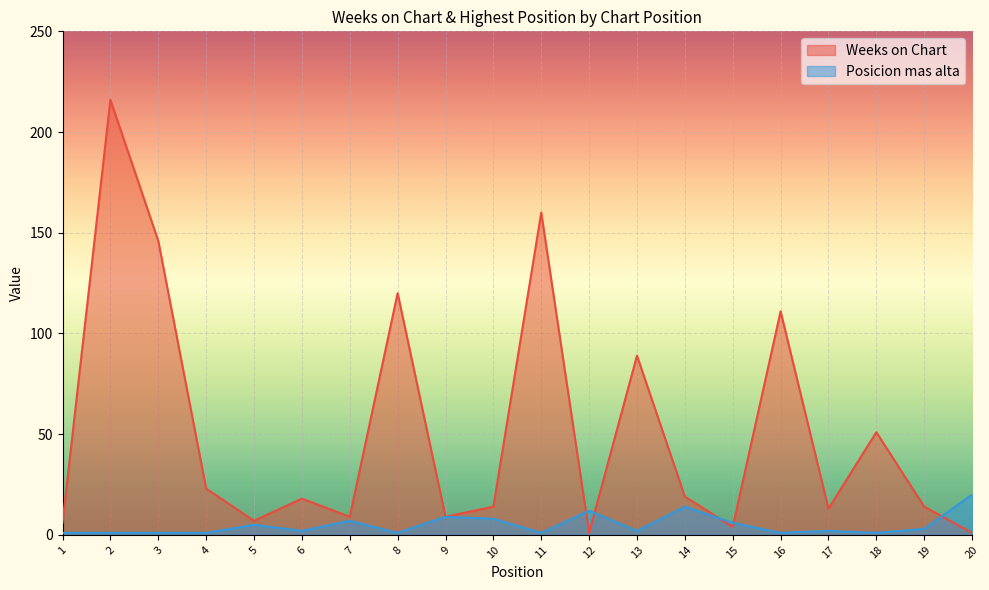

What are all the series names shown in the legend?

Weeks on Chart, Posicion mas alta